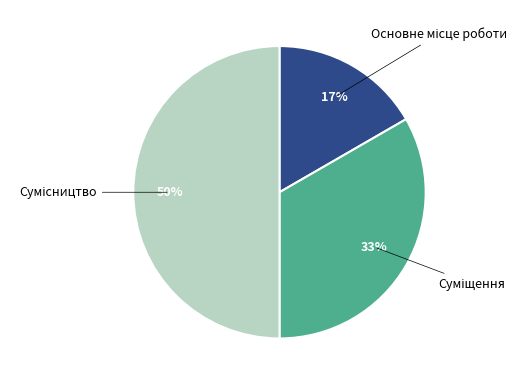

How many slices are in this pie chart?

3